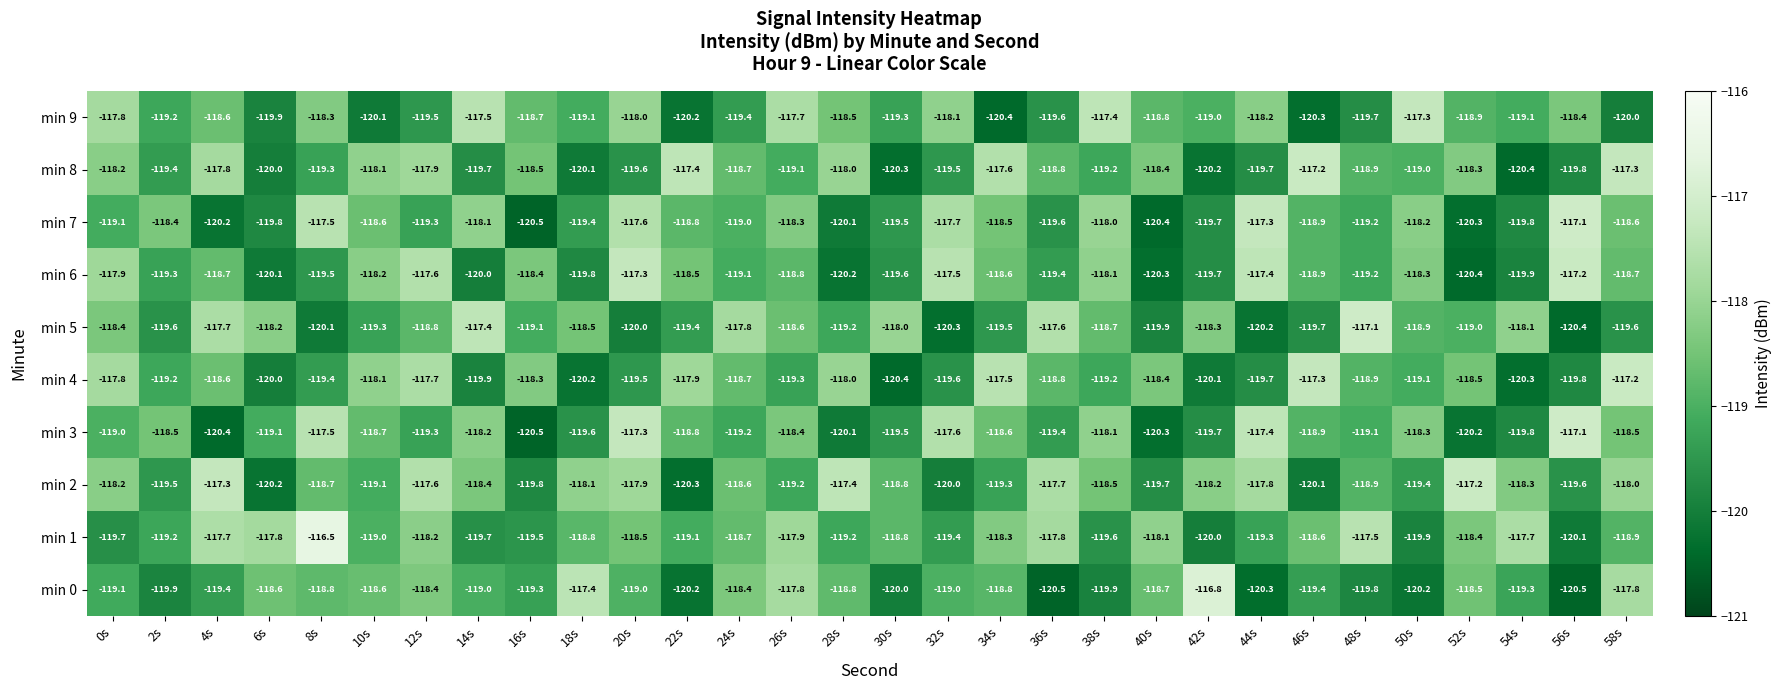

What is the difference between the min 8 values at 44s and 46s?

2.5